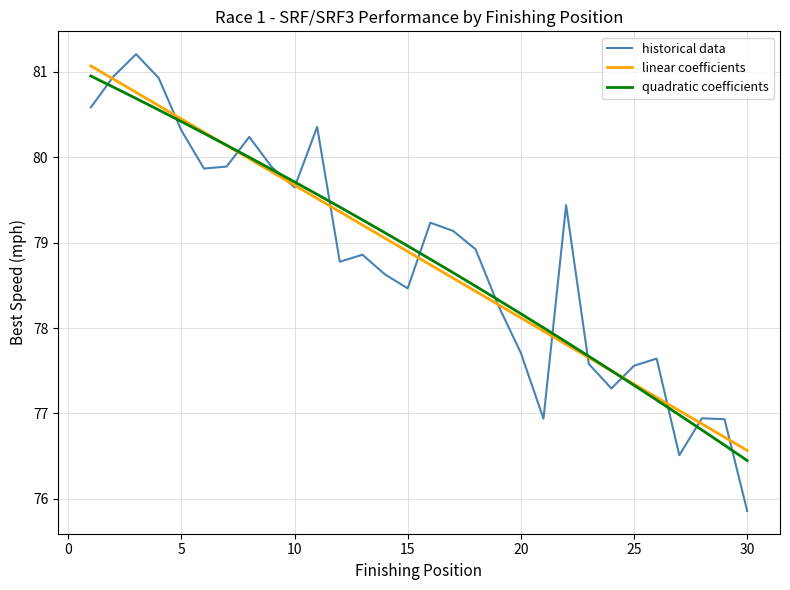

What is the lowest value of the quadratic coefficients series?

76.4